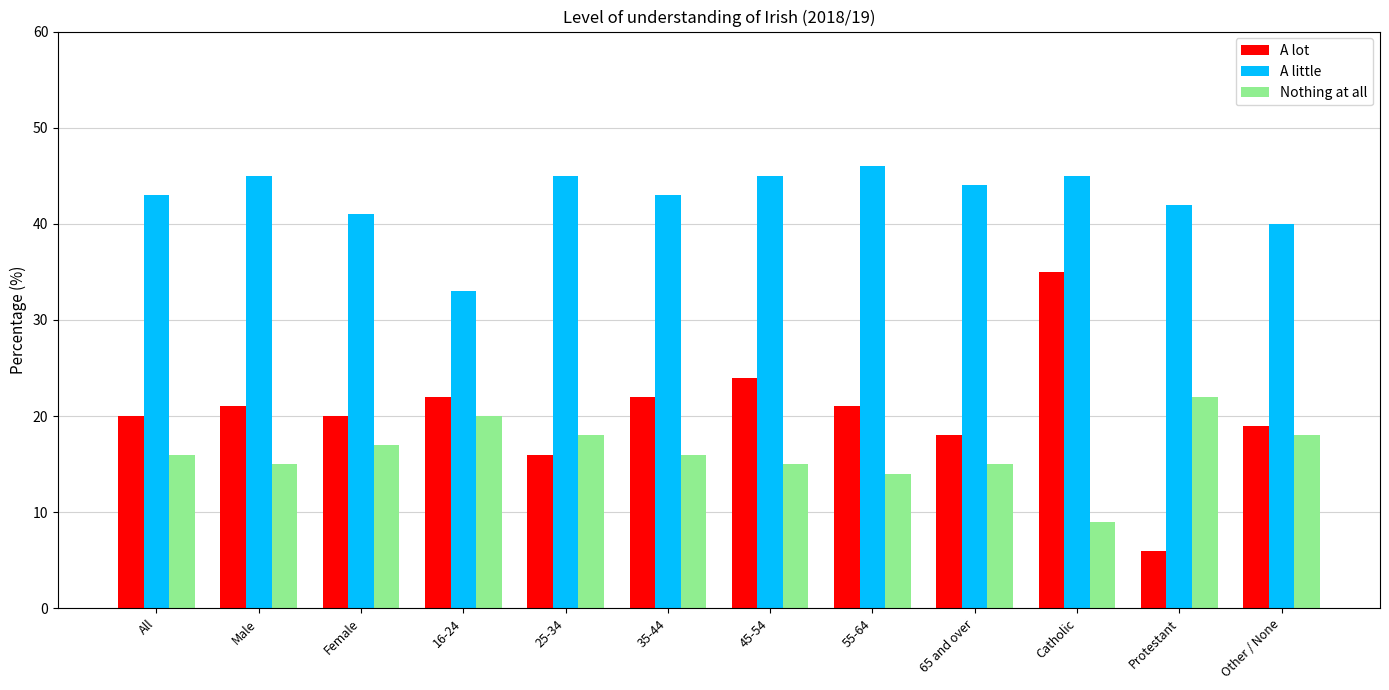

What is the label of the 12th bar from the right?

All